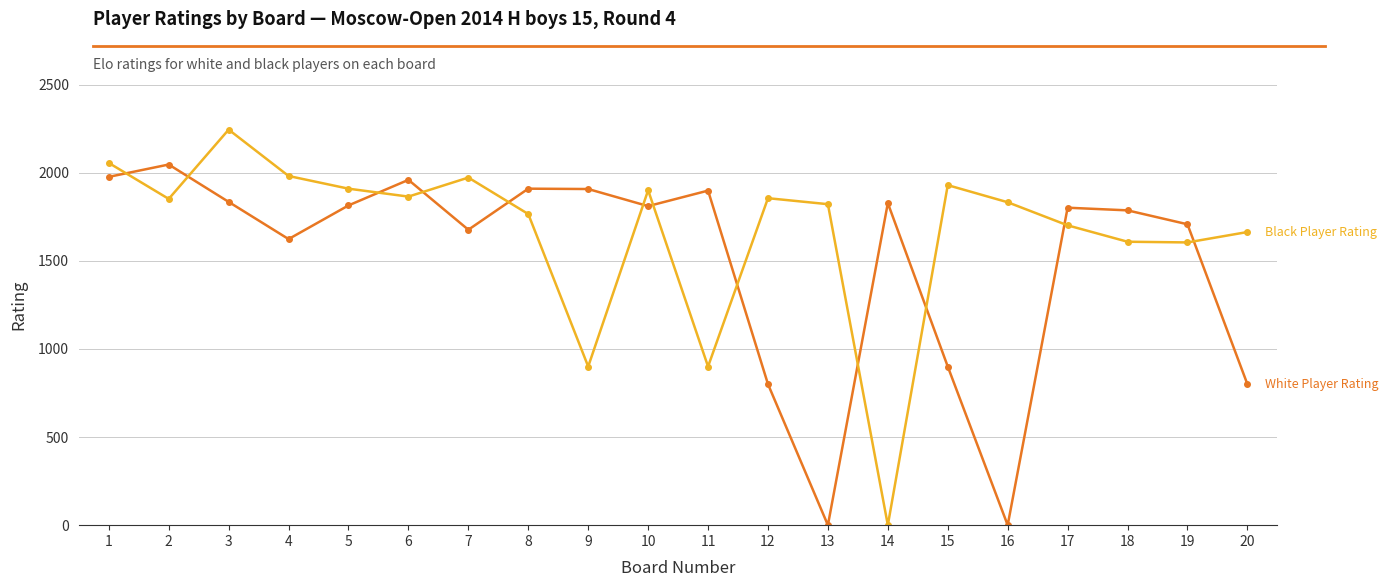

What is the greatest value displayed?

2244